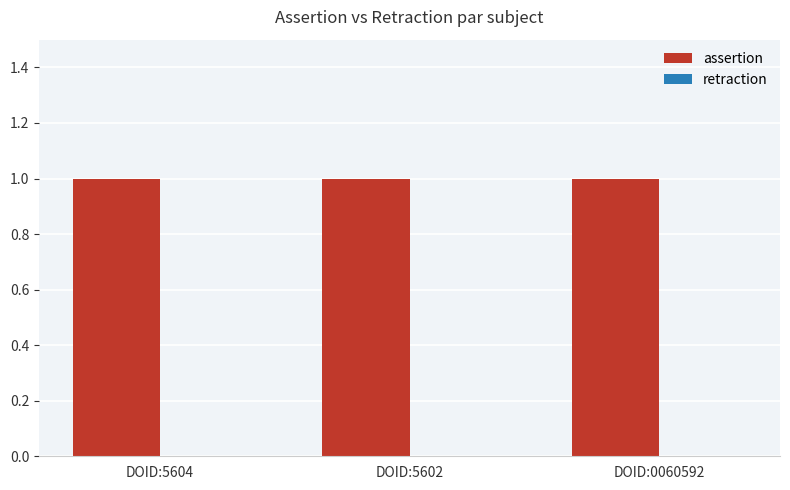

Is the value of retraction at DOID:5604 greater than the value of assertion at DOID:5602?

No